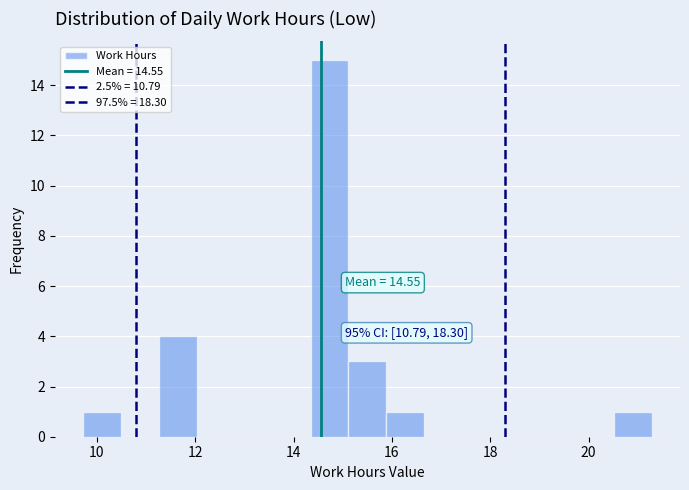

Read against the x-axis, roughly where is the centre of the tallest bar?

14.8